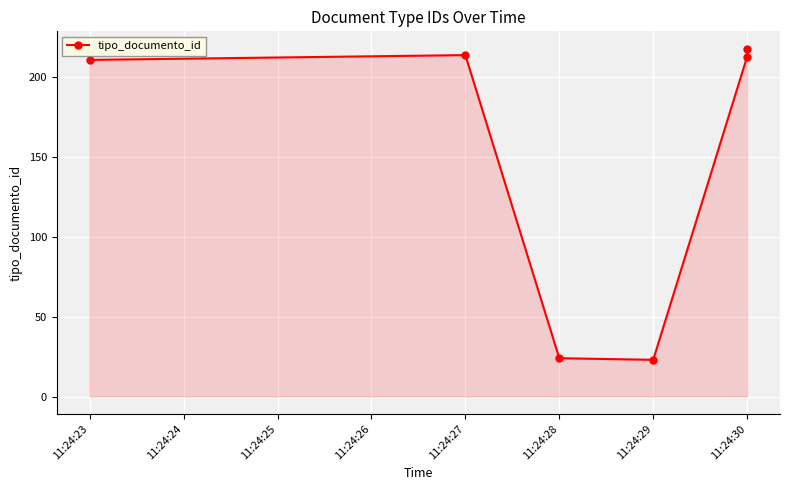

What is the difference between the maximum and minimum values?

195